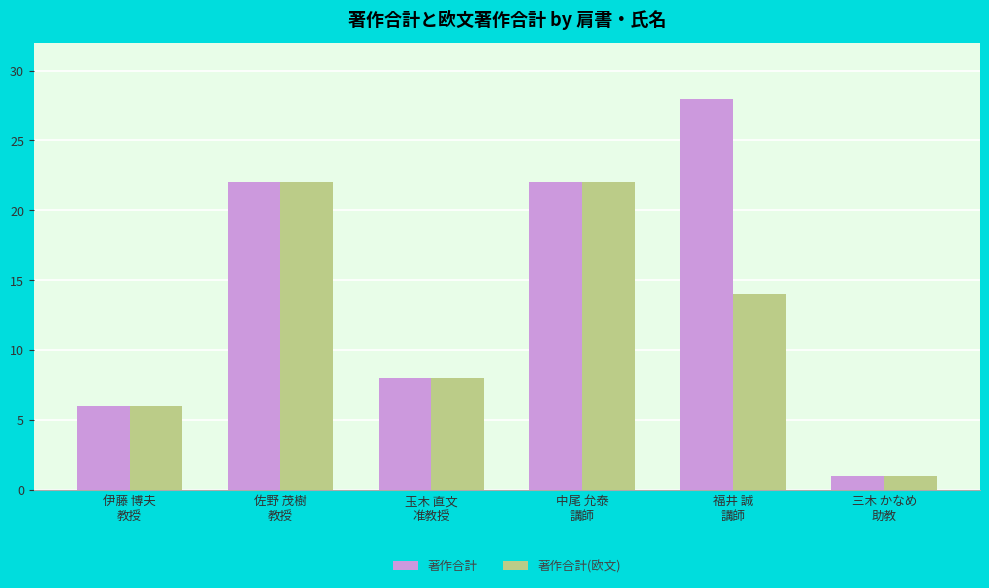

The value of 著作合計(欧文) at 三木 かなめ
助教 is 2. True or false?

False